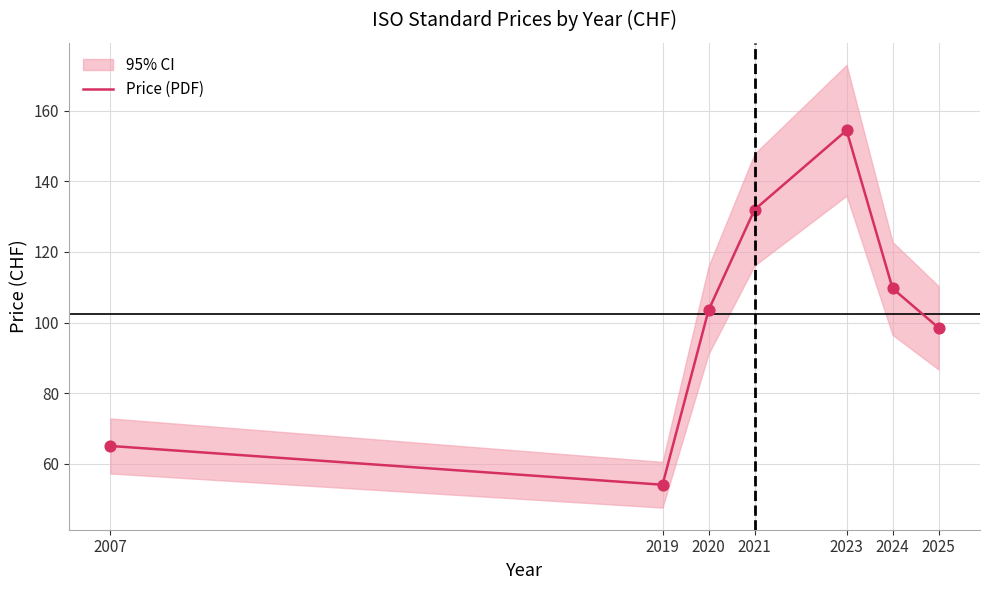

What is the change in value from 2024 to 2025?

-11.2